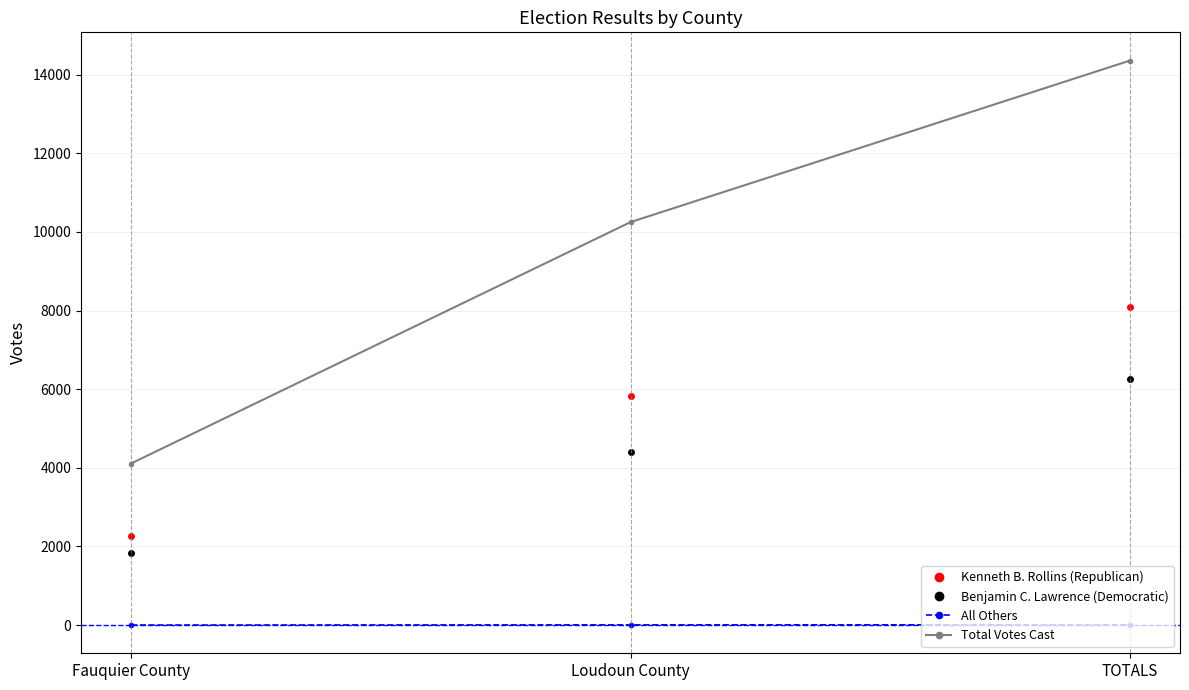

At which label is All Others closest to 4?

Loudoun County